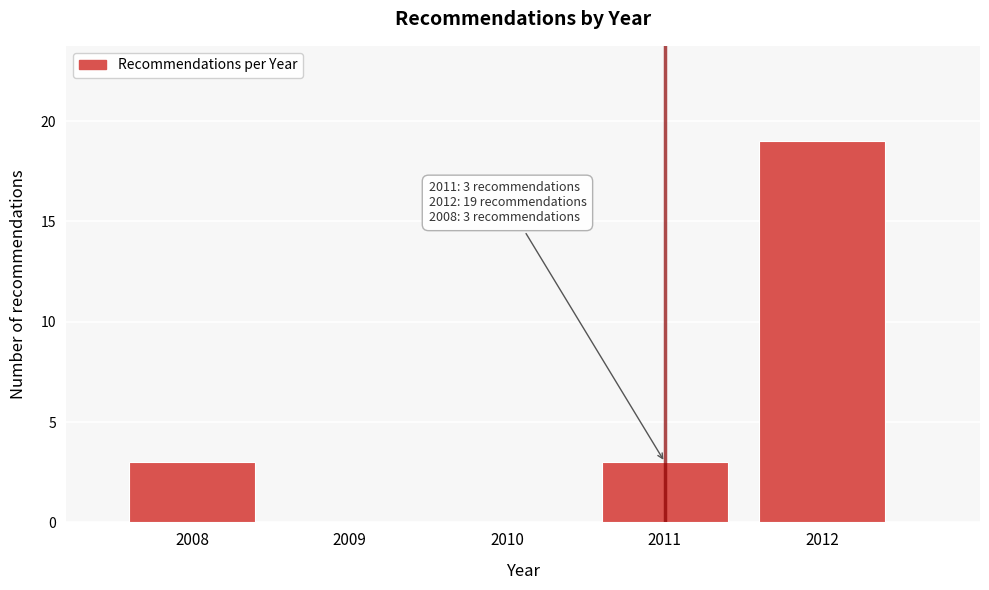

Reading right to left, transcribe all the data shown in this chart.

2012=19	2011=3	2010=0	2009=0	2008=3